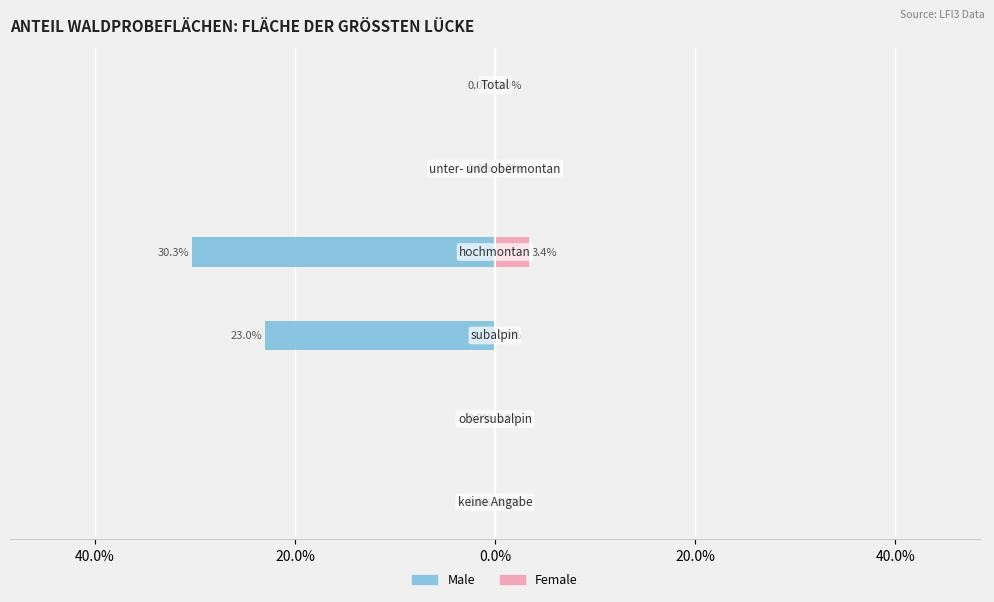

At how many categories does at least one series exceed -30?

6